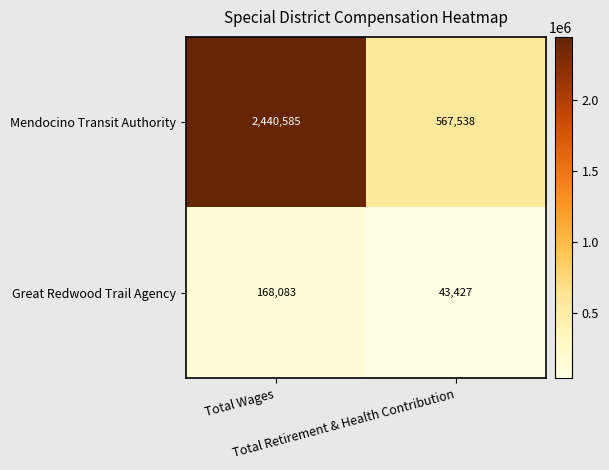

At how many categories does at least one series exceed 1831708?

1